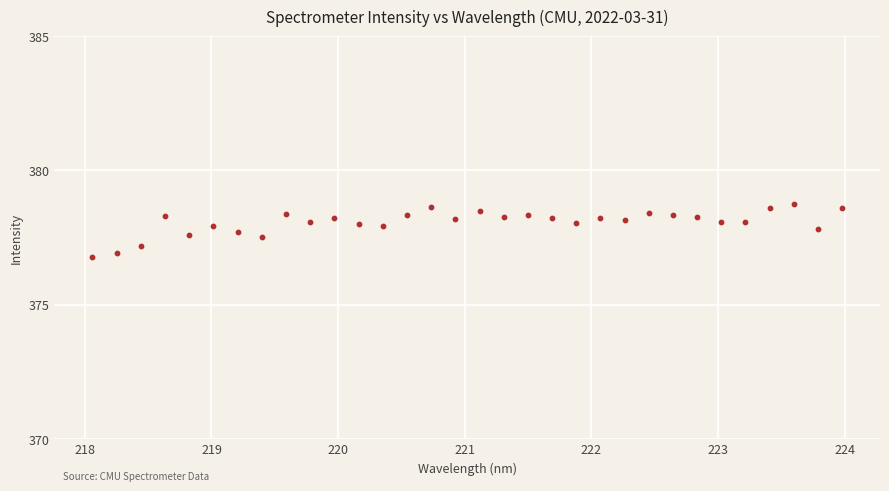

What is the range of X values (max minus min)?

5.9